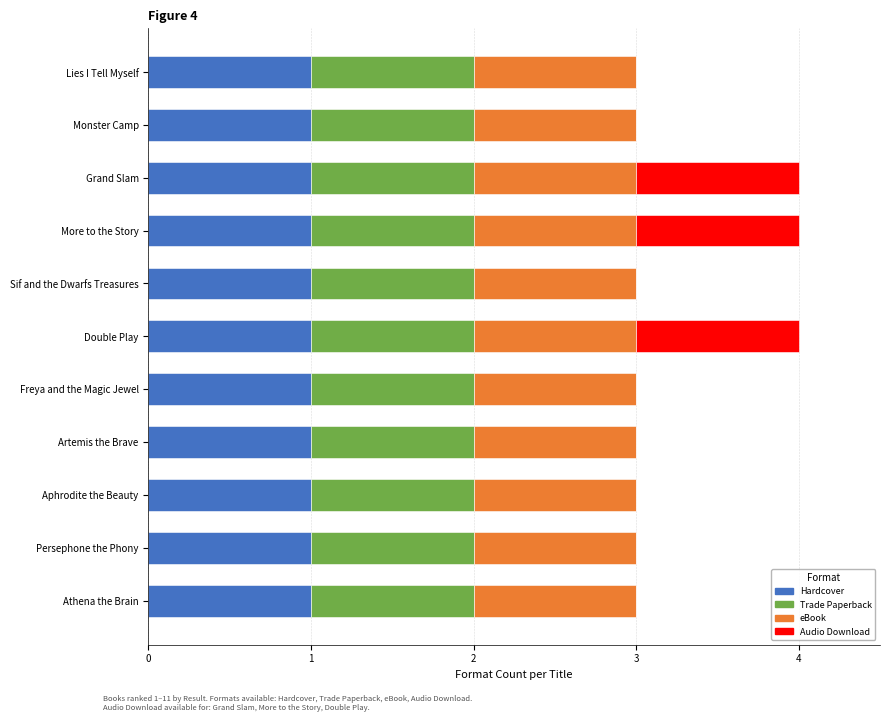

What is the sum of all Hardcover values?

11